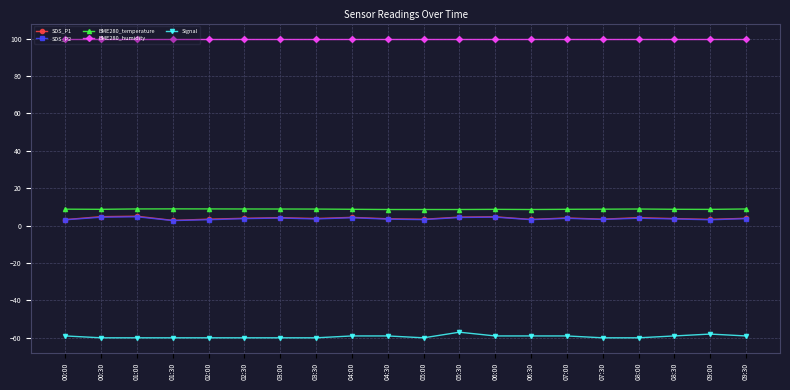

True or false: SDS_P2 and Signal intersect in this chart.

False